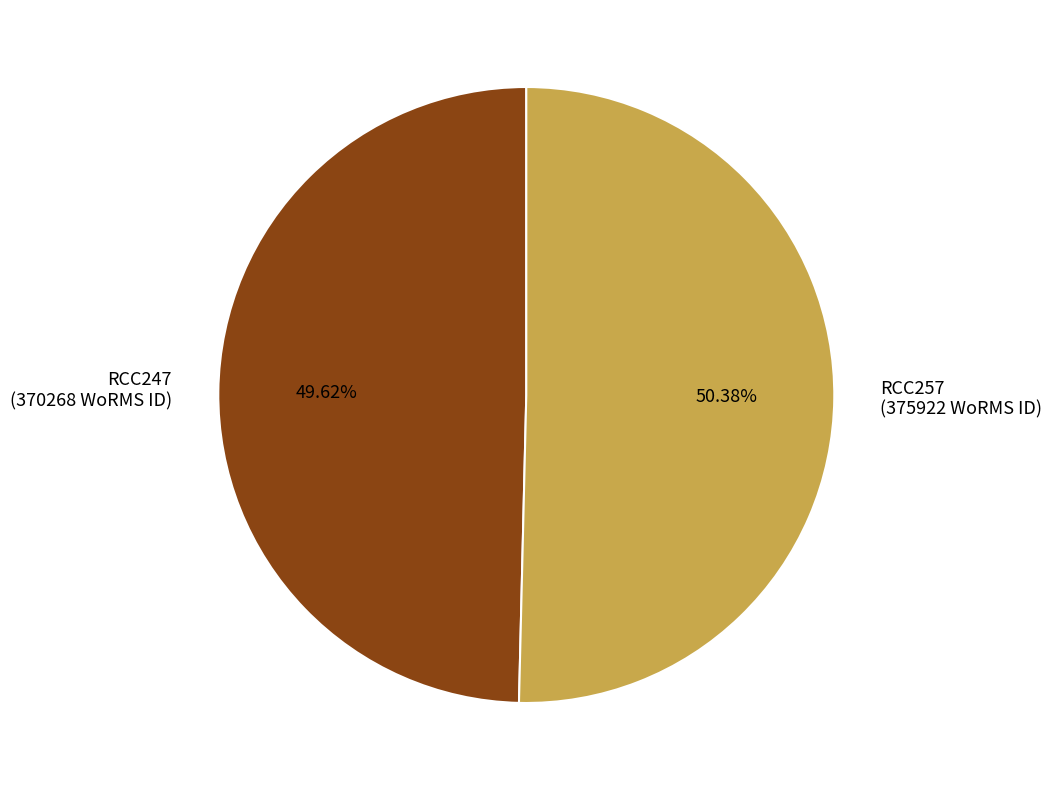

Is it true that RCC257 is 50% of the pie?

True